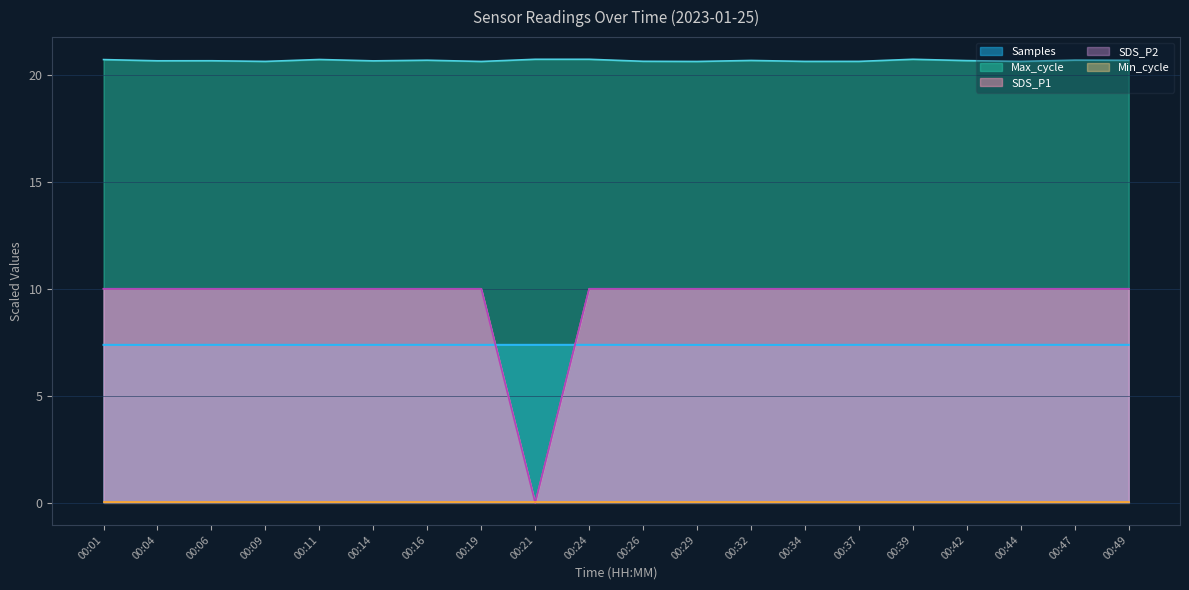

Does the chart display data point markers on the line(s)?

No